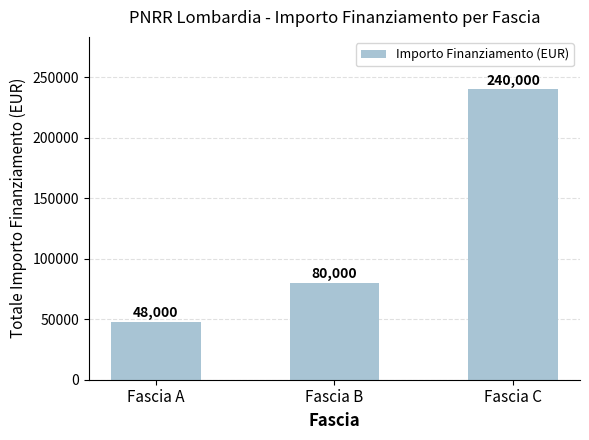

At which label is the value closest to 144000?

Fascia B